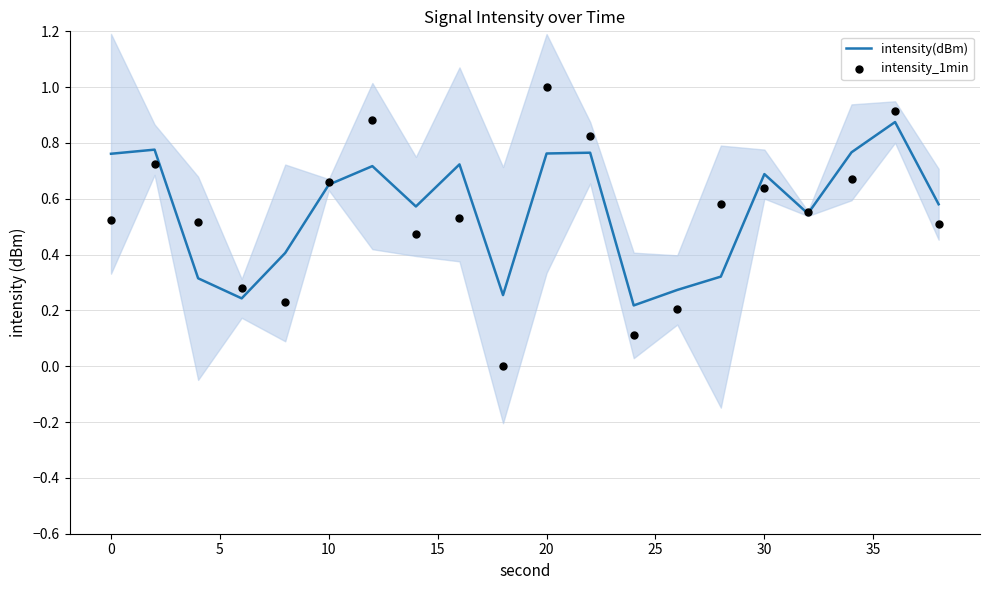

Which series contains the lowest Y value?

intensity_1min